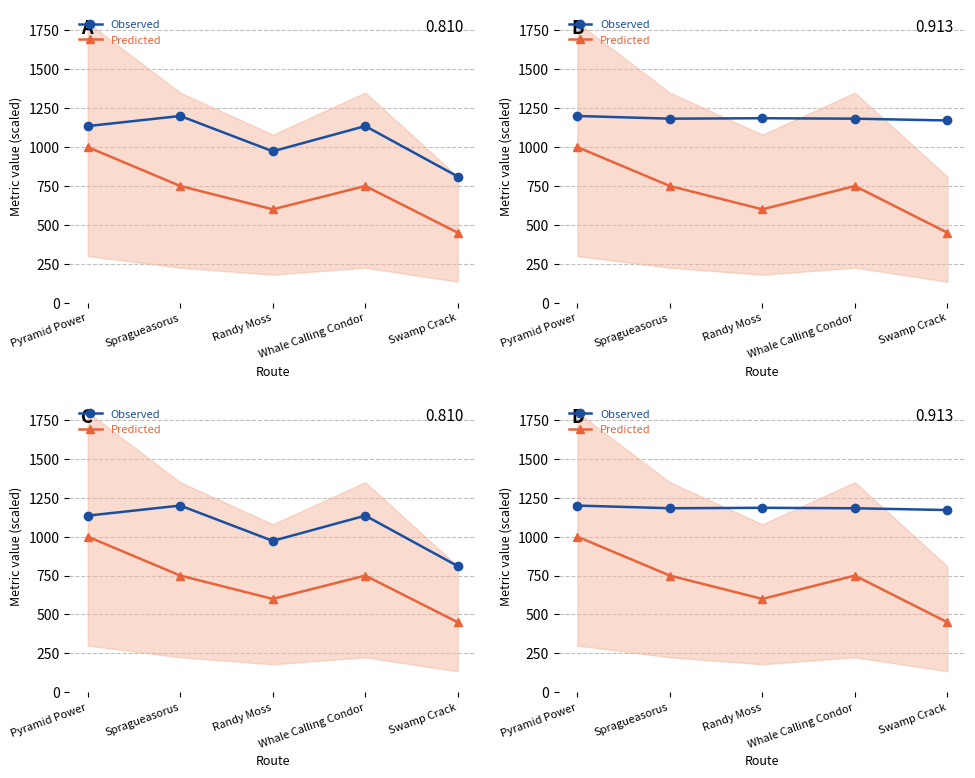

What is the label of the 2nd point from the right?

Whale Calling Condor